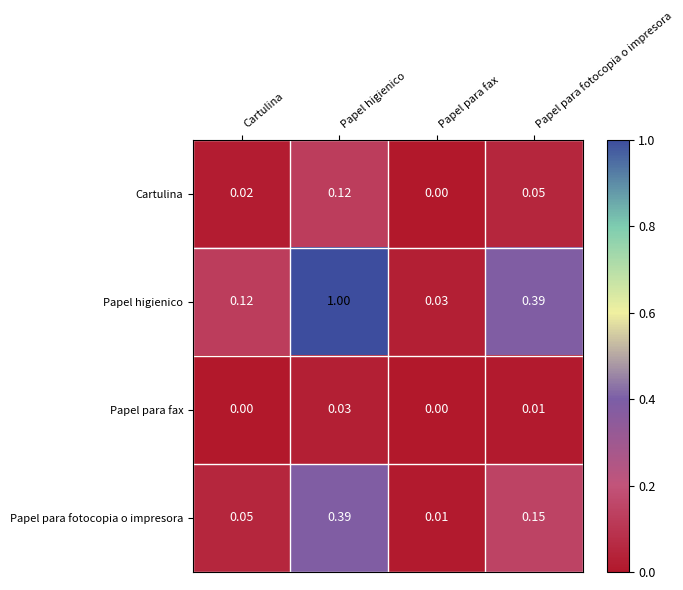

Is the value of Papel higienico at Papel higienico greater than the value of Papel para fax at Papel para fotocopia o impresora?

Yes